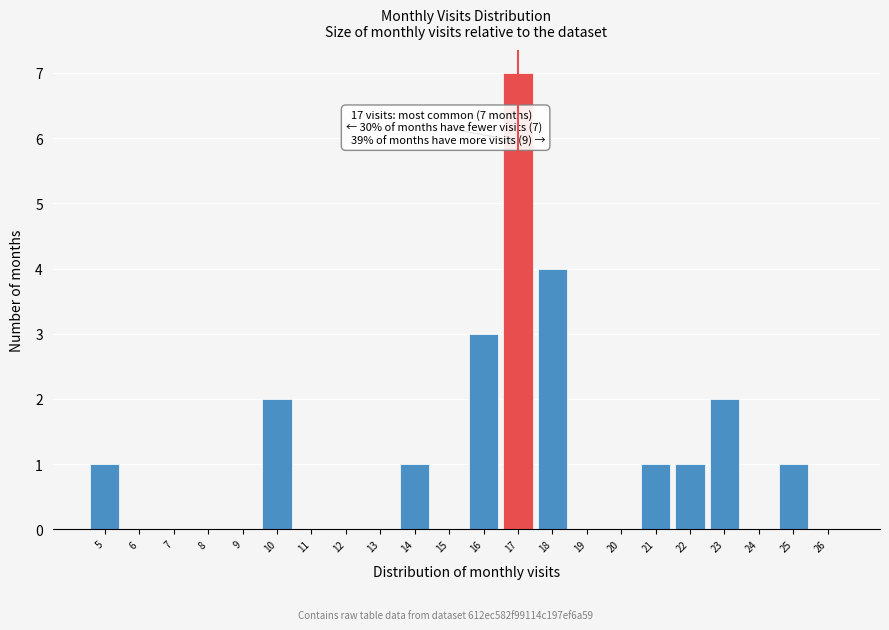

Which range on the x-axis has the tallest bar?

16.5 to 17.5